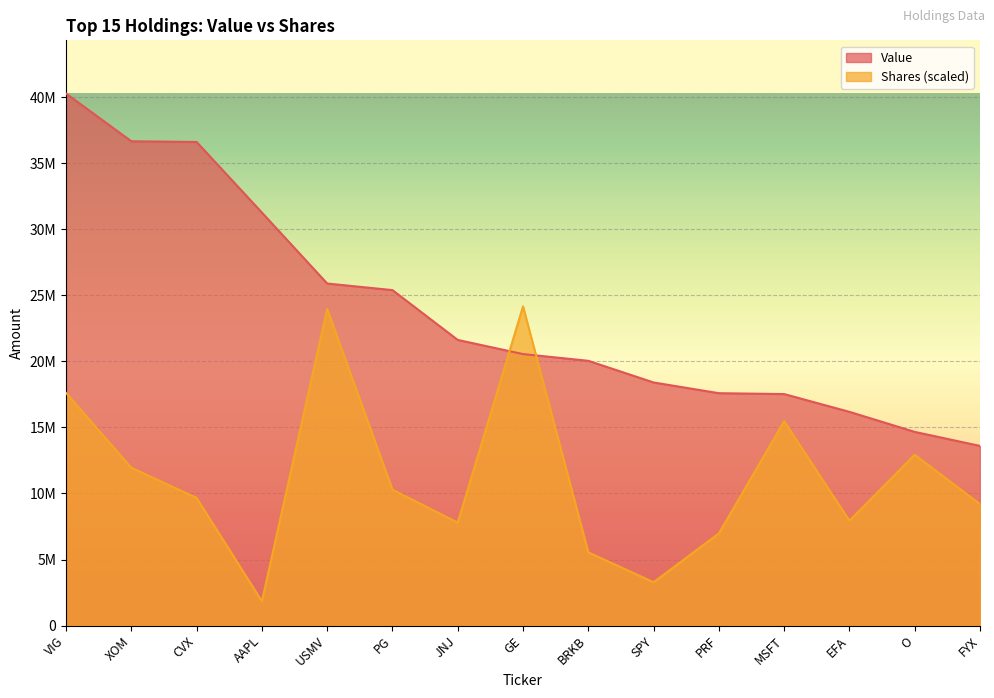

Reading left to right, extract all data points from this chart.

Value: VIG=40264000.0	XOM=36652000.0	CVX=36599000.0	AAPL=31256000.0	USMV=25887000.0	PG=25388000.0	JNJ=21618000.0	GE=20547000.0	BRKB=20037000.0	SPY=18398000.0	PRF=17586000.0	MSFT=17520000.0	EFA=16175000.0	O=14658000.0	FYX=13596000.0
Shares or principal amount: VIG=17607100.1	XOM=11943078.1	CVX=9663570.7	AAPL=1835983.6	USMV=23963154.7	PG=10286373.8	JNJ=7788017.9	GE=24158400.0	BRKB=5543108.8	SPY=3280785.4	PRF=6975895.0	MSFT=15462858.7	EFA=7939184.0	O=12927764.7	FYX=9193283.4